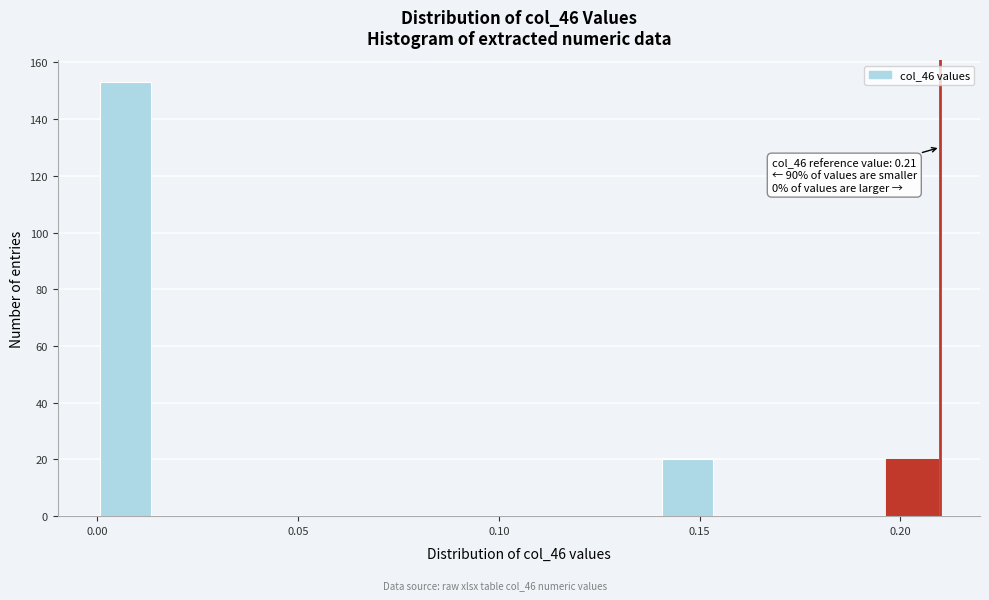

Around what value on the x-axis is the tallest bar? Give the approximate position of its centre, as read against the axis.

0.005